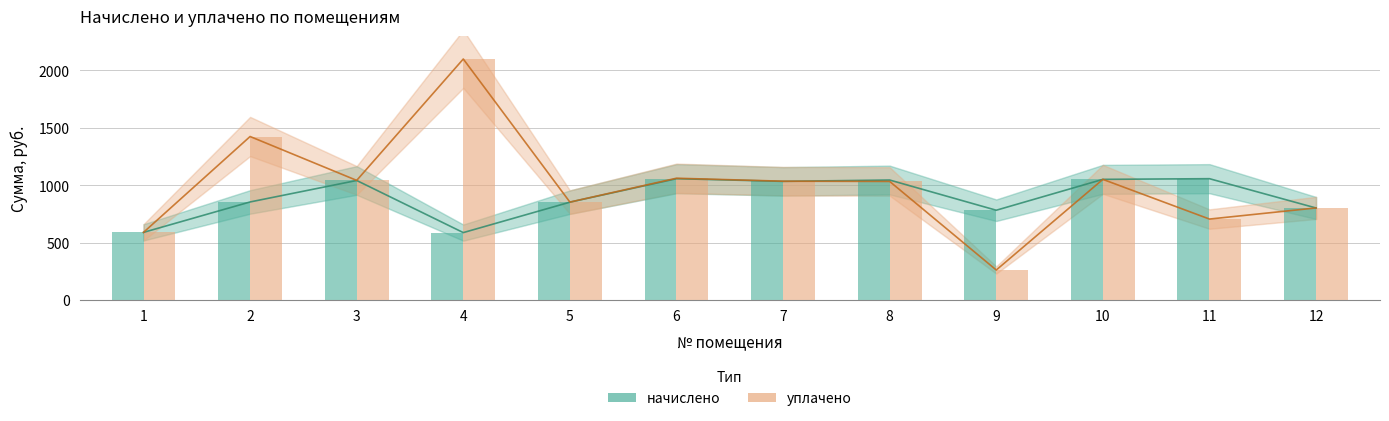

Which label corresponds to the smallest value in the chart?

9